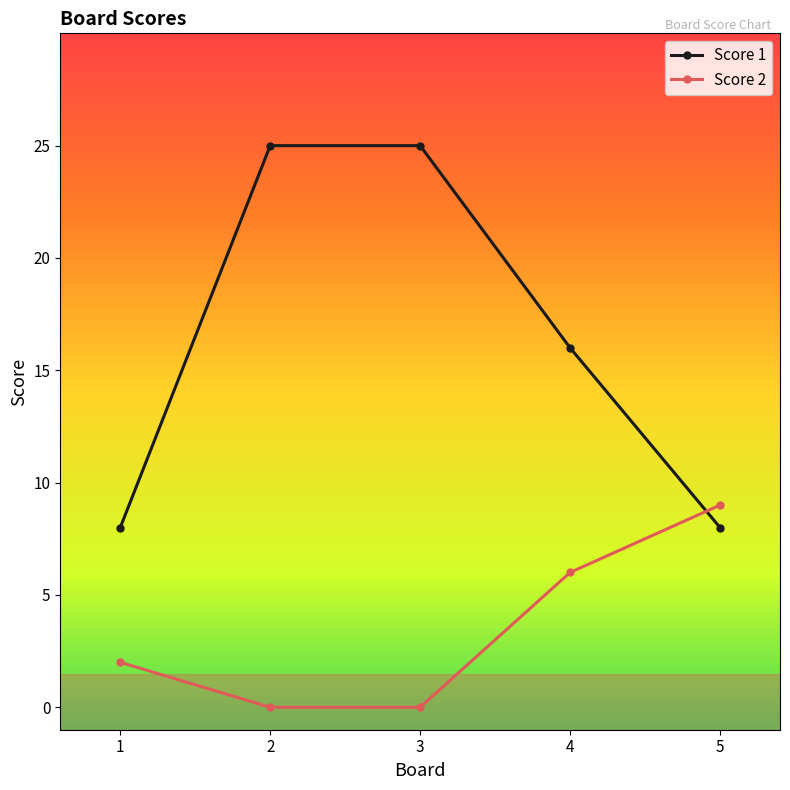

The Score 1 series shows 25 at 2. True or false?

True